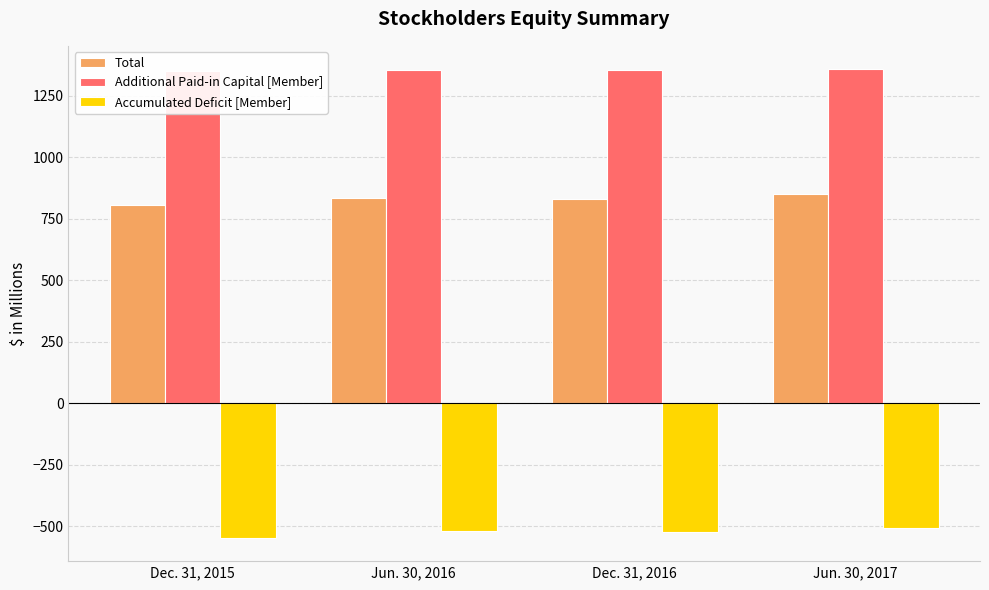

List the labels in order of Additional Paid-in Capital [Member] value, largest first.

Jun. 30, 2017, Dec. 31, 2016, Jun. 30, 2016, Dec. 31, 2015